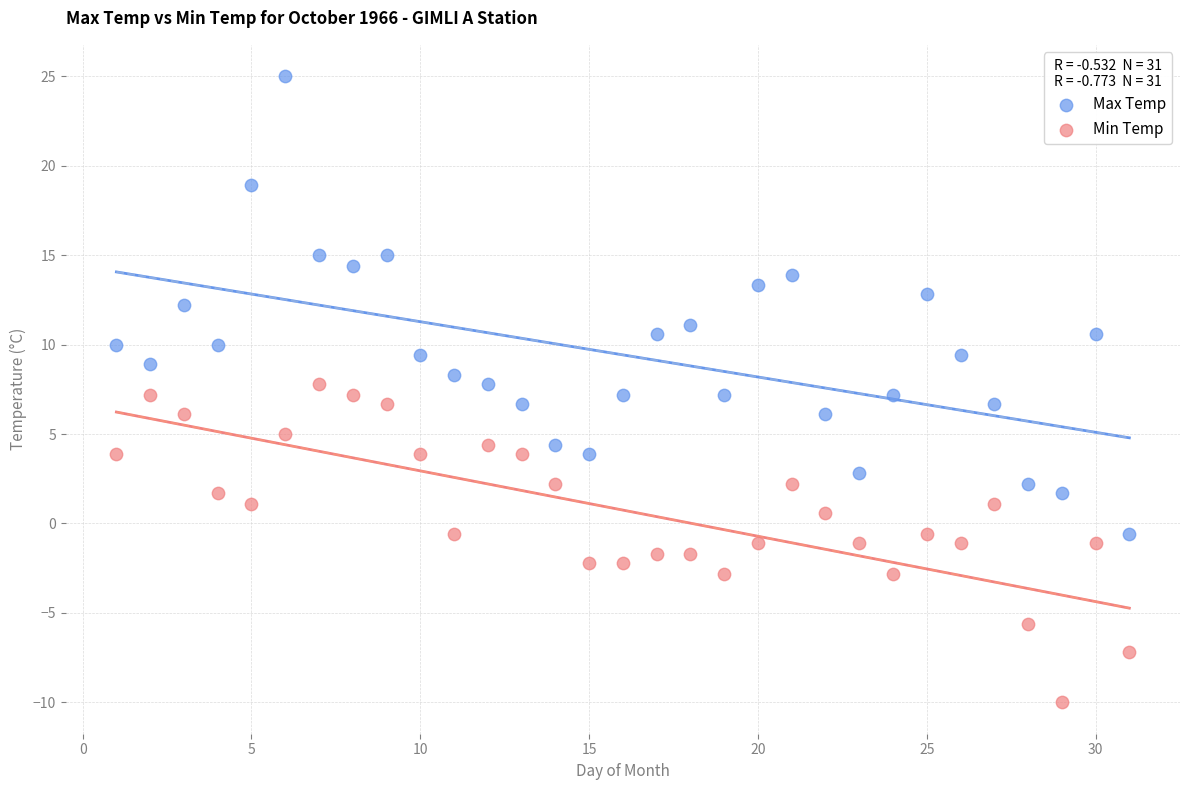

What are all the series names shown in the legend?

Max Temp, Min Temp